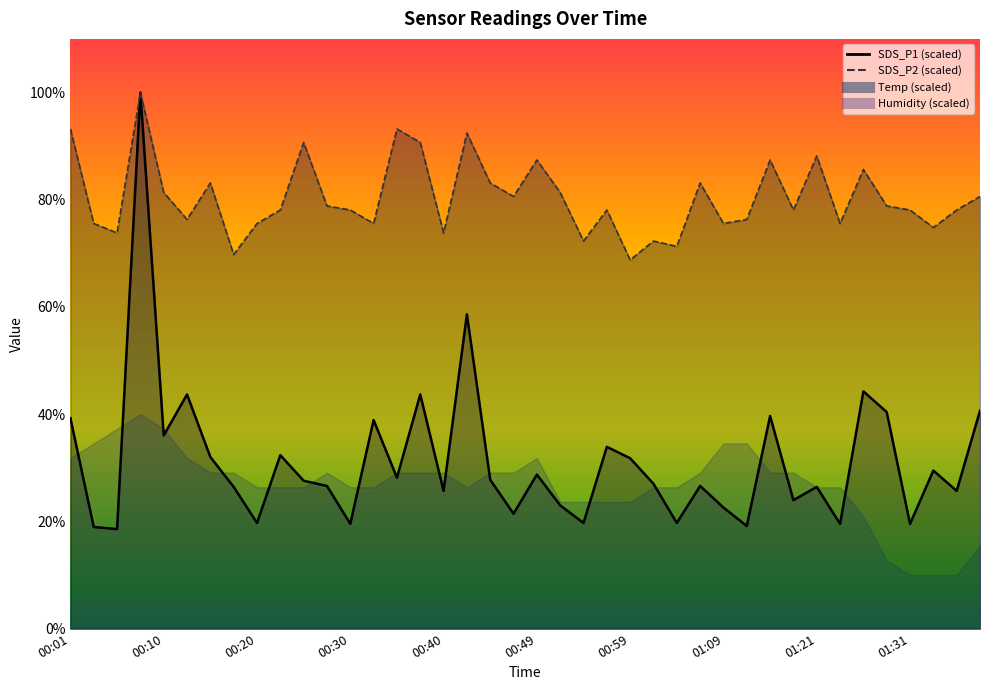

What is the spread (max minus min) of values at 01:15?

47.8